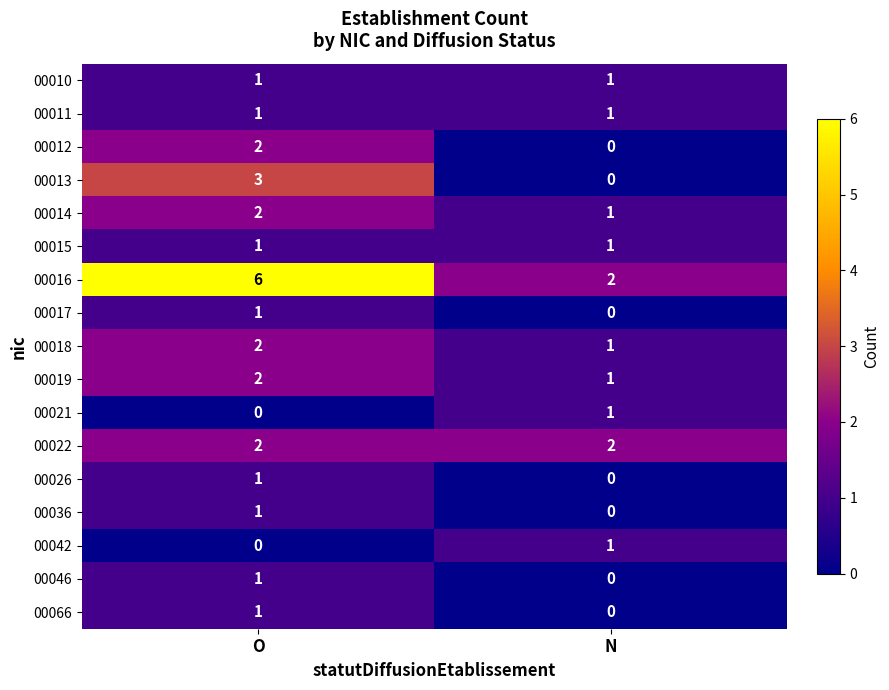

Rank the categories by 00018 value from lowest to highest.

N, O